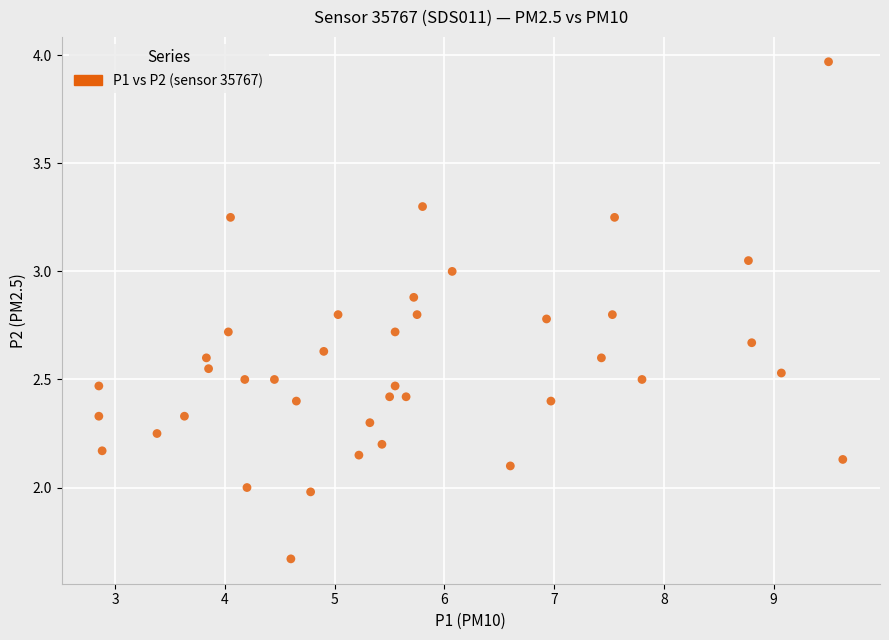

What is the range of X values (max minus min)?

6.8